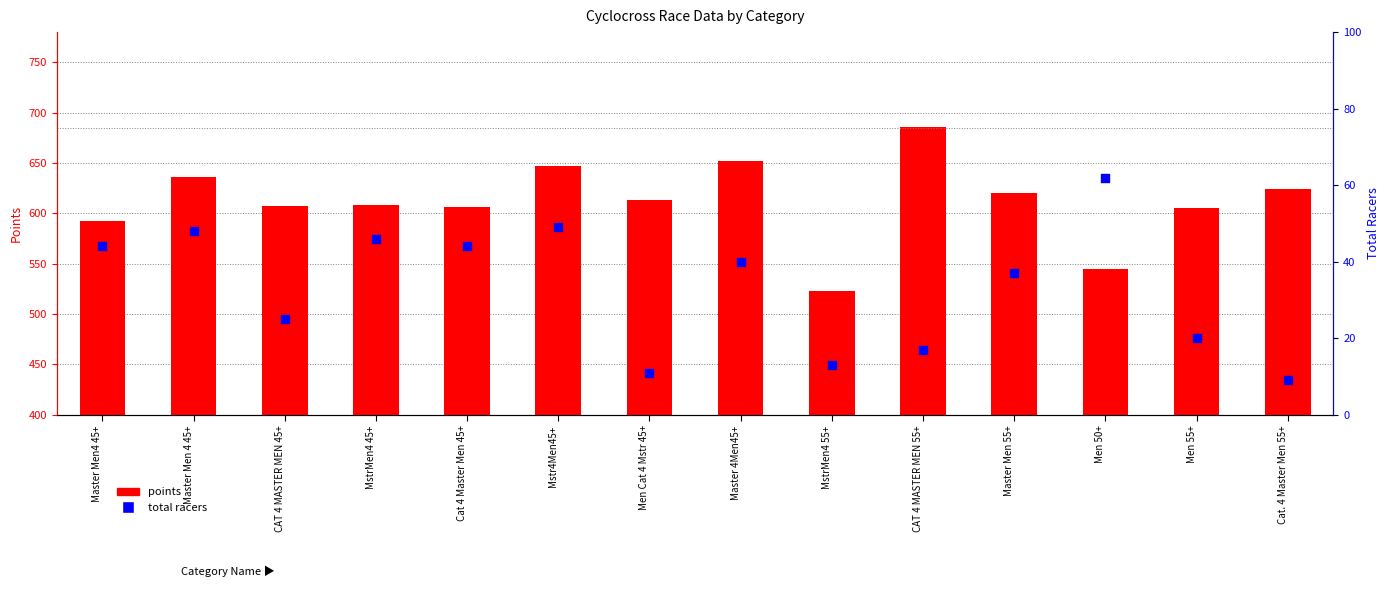

Is the value of total racers at MstrMen4 55+ greater than the value of points at Master Men 4 45+?

No